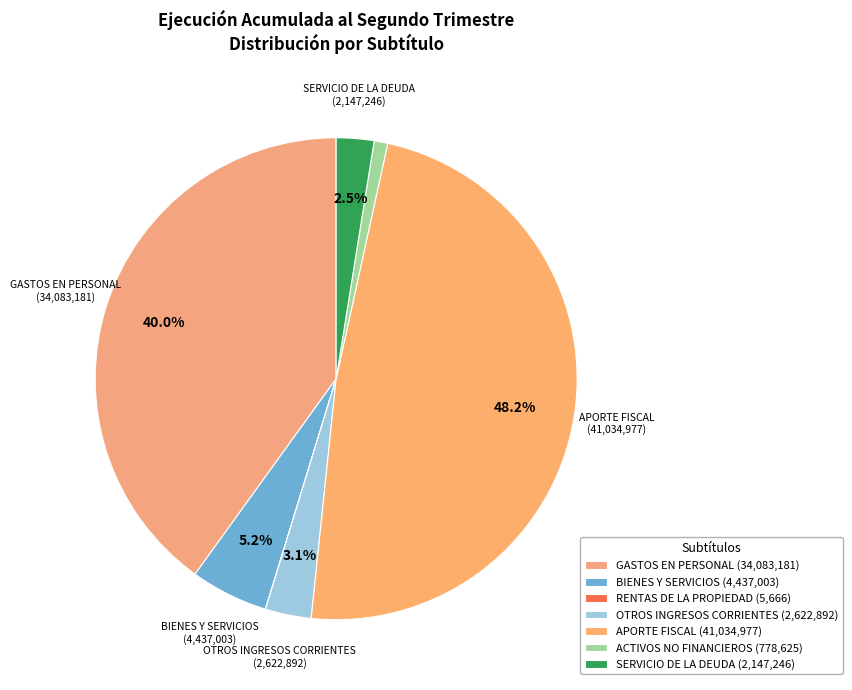

Do ACTIVOS NO FINANCIEROS and OTROS INGRESOS CORRIENTES together represent more than half of the pie?

No